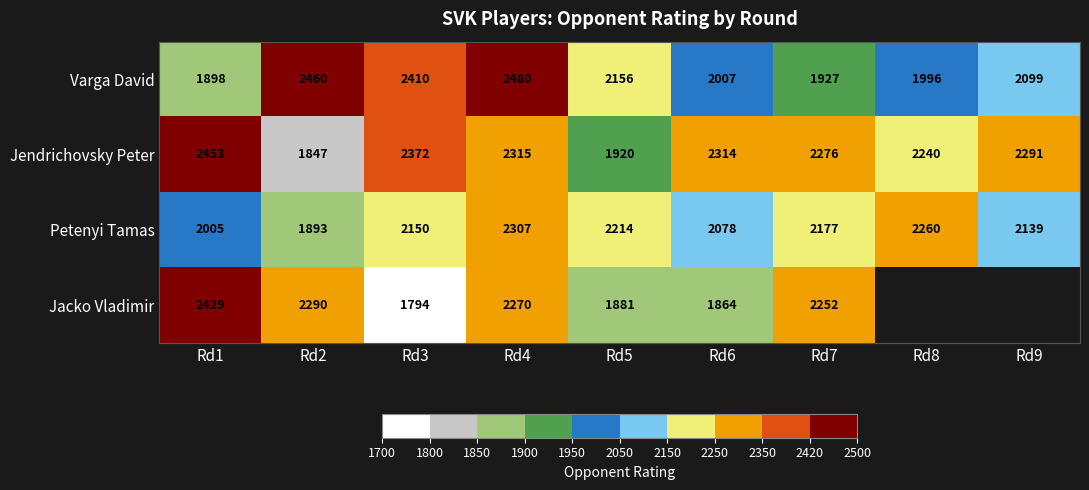

Which series changed the most between Rd1 and Rd5?

Jacko Vladimir